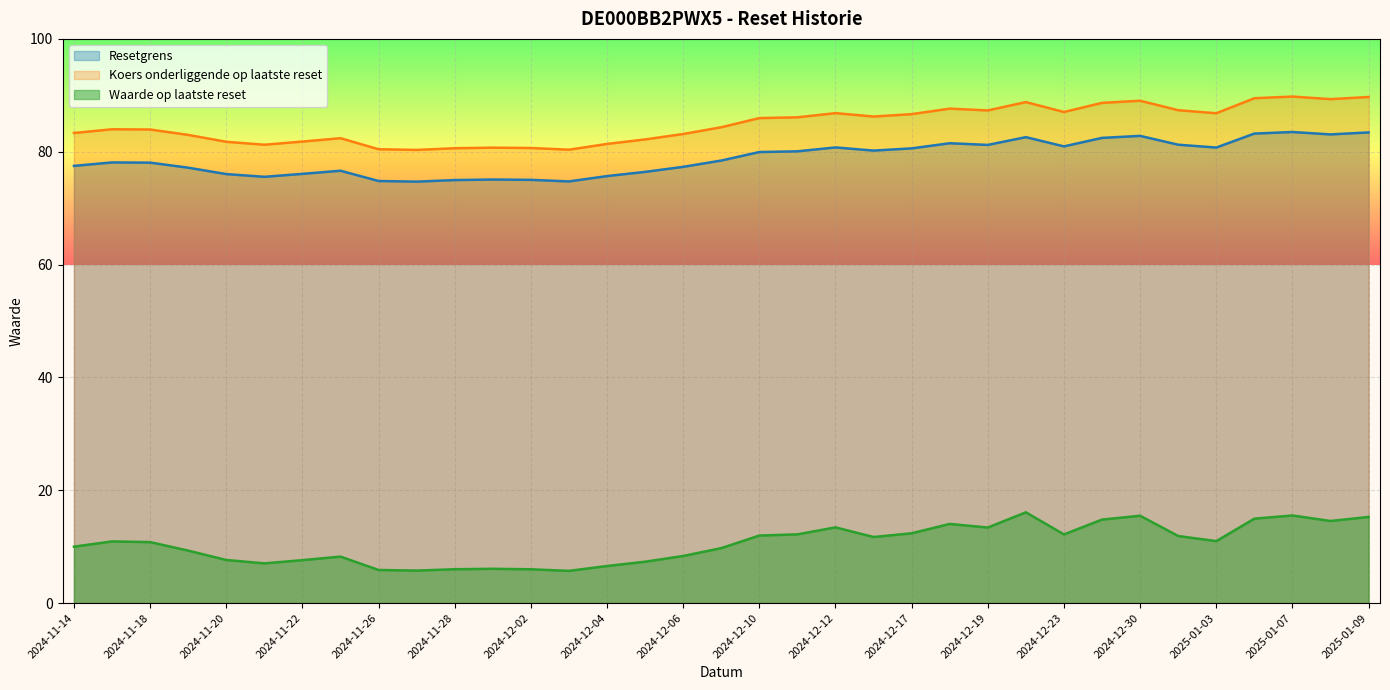

What is the highest value of the Resetgrens series?

83.5